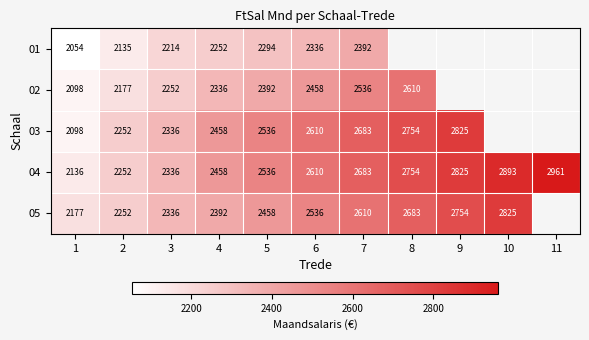

Is the value of 04 at 9 greater than the value of 05 at 6?

Yes